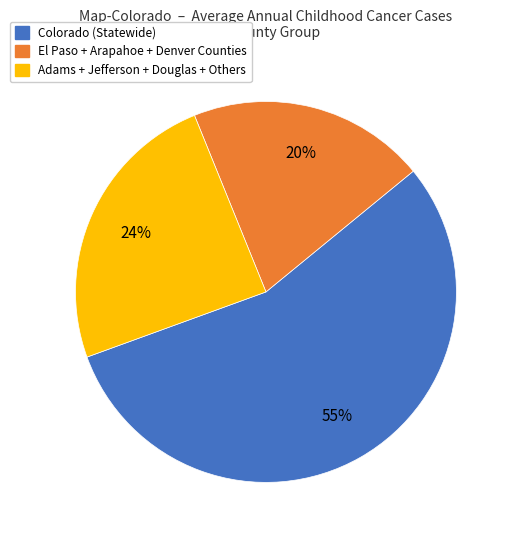

Which has a higher value, Colorado (Statewide) or El Paso + Arapahoe + Denver Counties?

Colorado (Statewide)